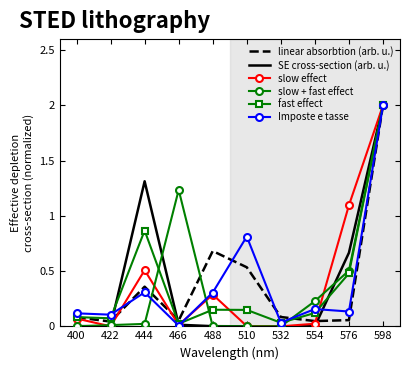

Is the value of fast effect at 400 greater than the value of SE cross-section (arb. u.) at 444?

No